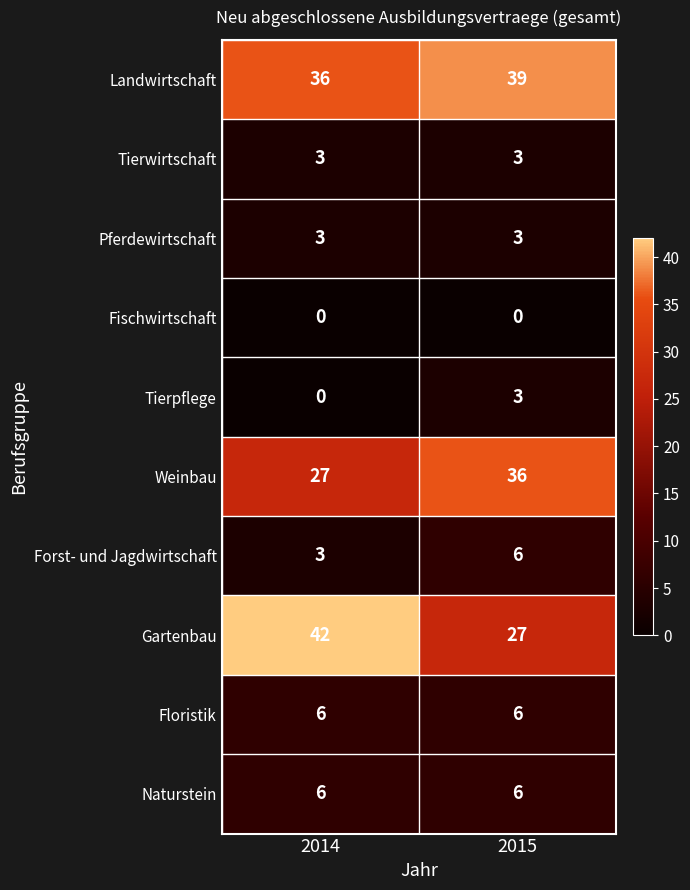

The Floristik series shows 10 at 2015. True or false?

False